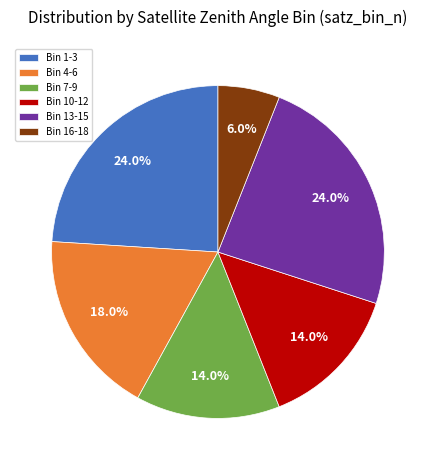

Combined, what portion of the pie is Bin 16-18 and Bin 4-6?

24.0%